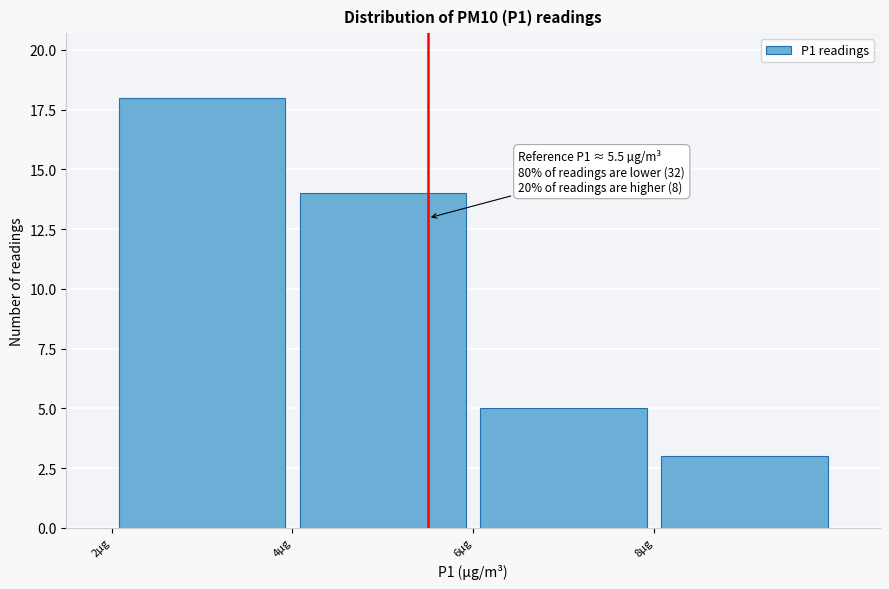

Which range on the x-axis has the tallest bar?

2 to 4